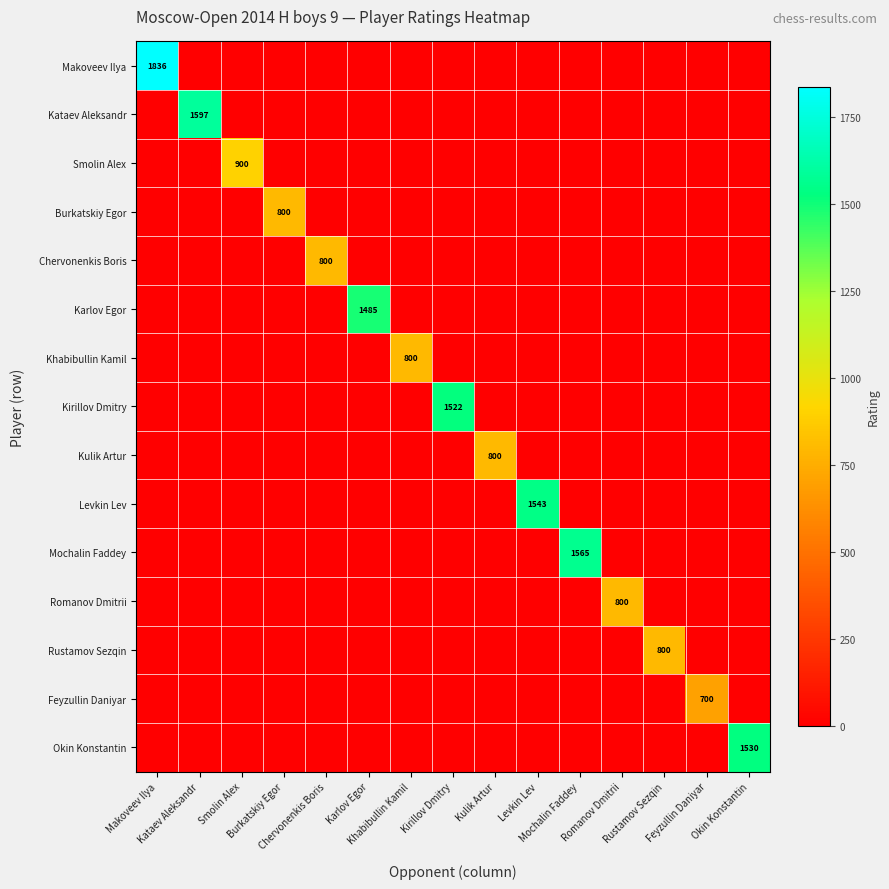

At which label is Karlov Egor closest to 742?

Makoveev Ilya